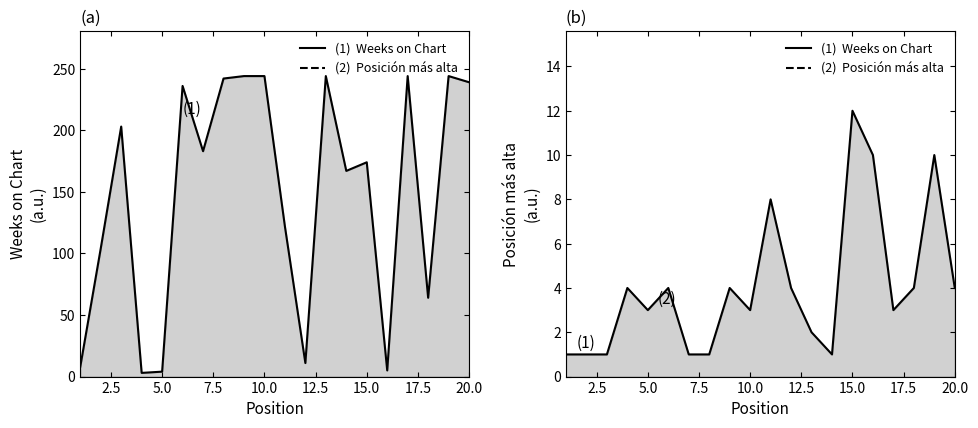

Count the number of categories in the chart.

20